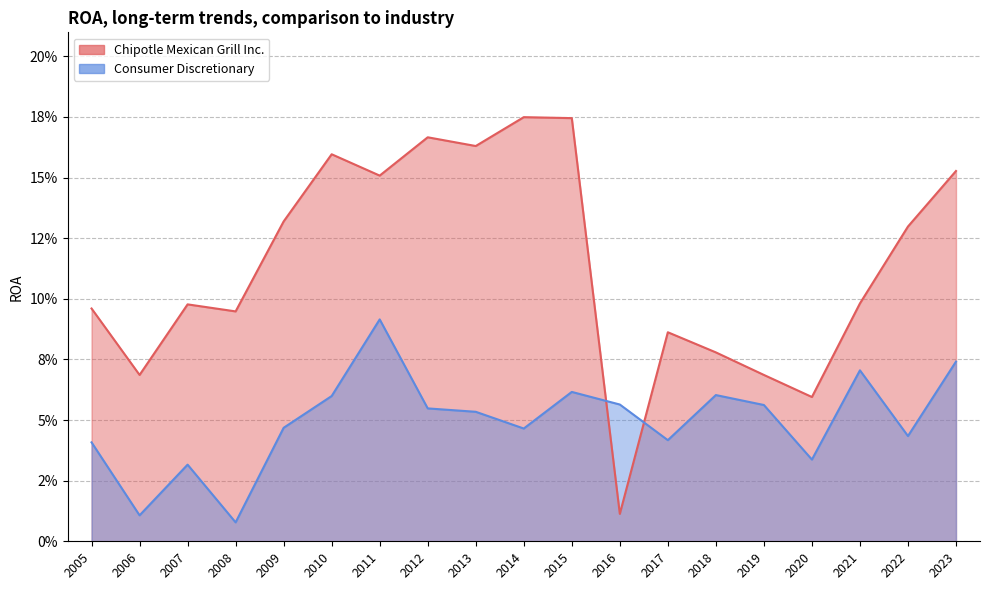

Between 2010 and 2006, which series saw the biggest shift?

Chipotle Mexican Grill Inc.